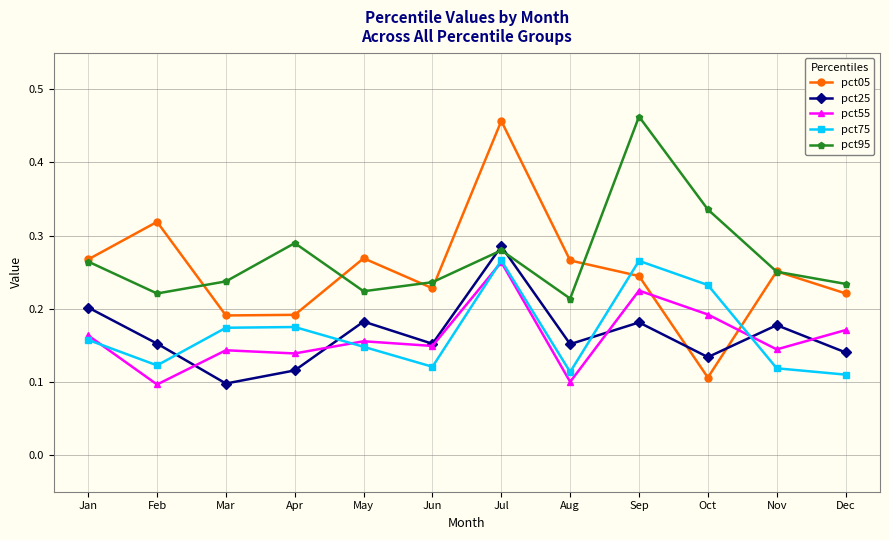

Which category has the highest value in the pct05 series?

Jul